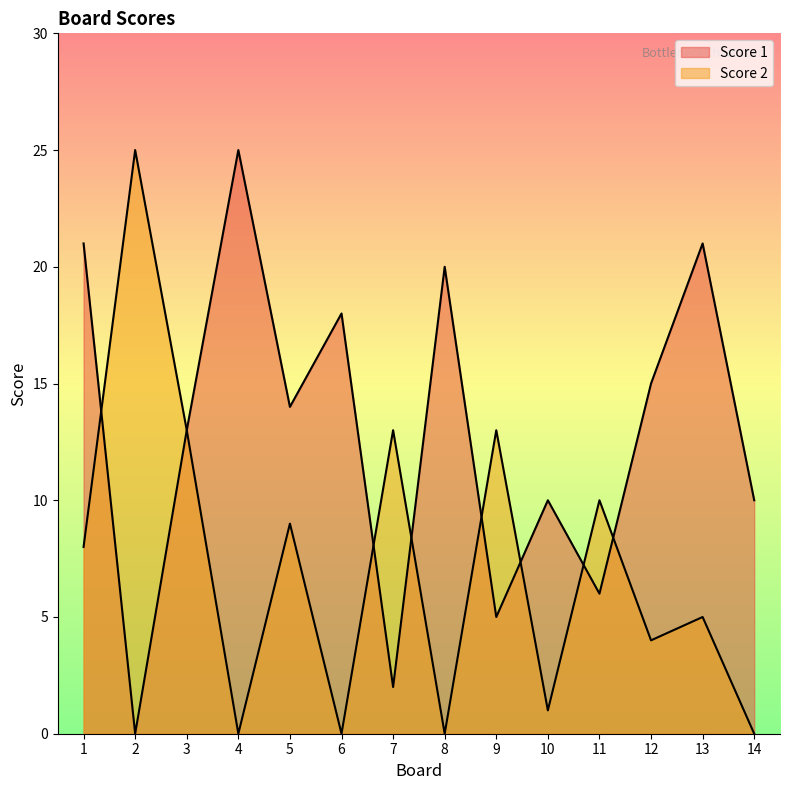

What is the average value of the Score 1 series?

13